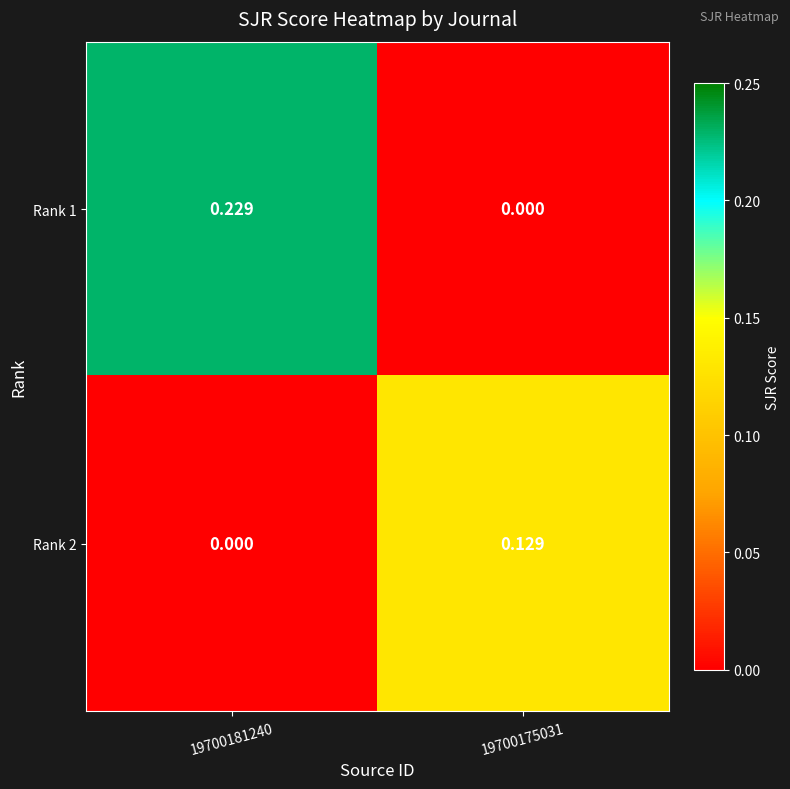

Is the value of Rank 2 at 19700175031 greater than the value of Rank 1 at 19700181240?

No